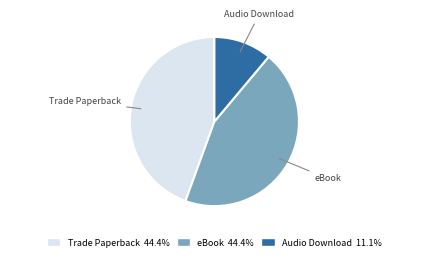

Is the sum of Trade Paperback and Audio Download greater than half?

Yes